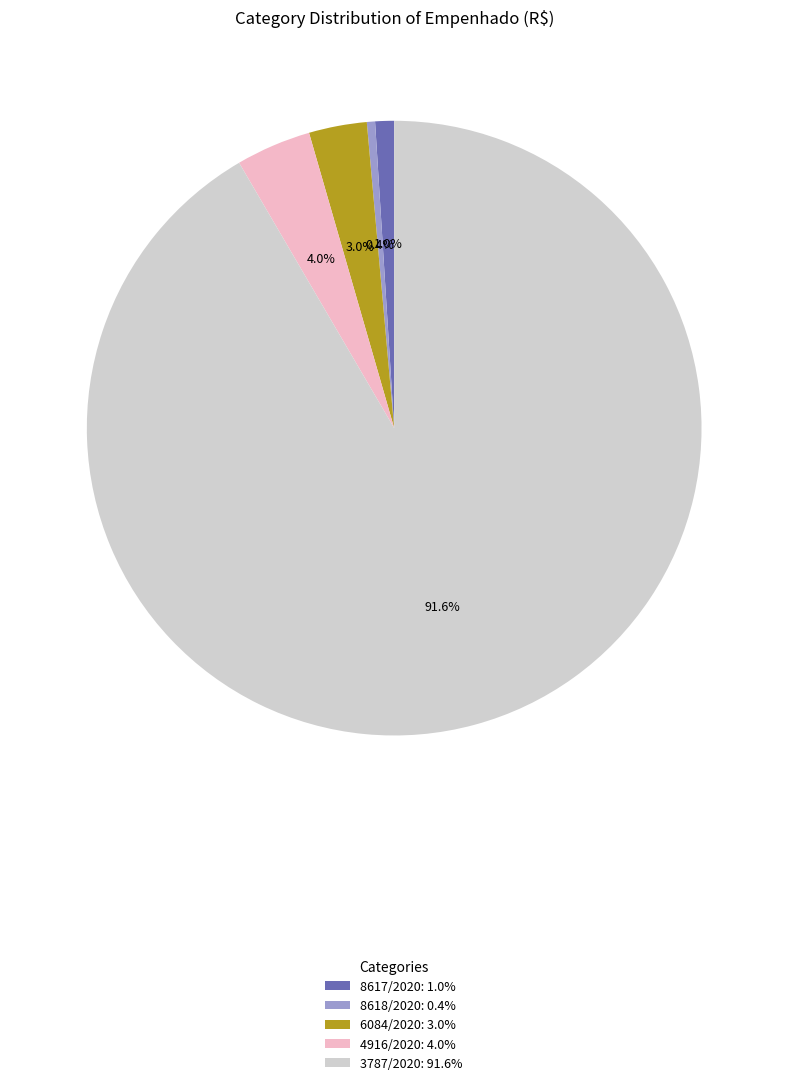

Rank the categories by value from lowest to highest.

8618/2020: 0.4%, 8617/2020: 1.0%, 6084/2020: 3.0%, 4916/2020: 4.0%, 3787/2020: 91.6%